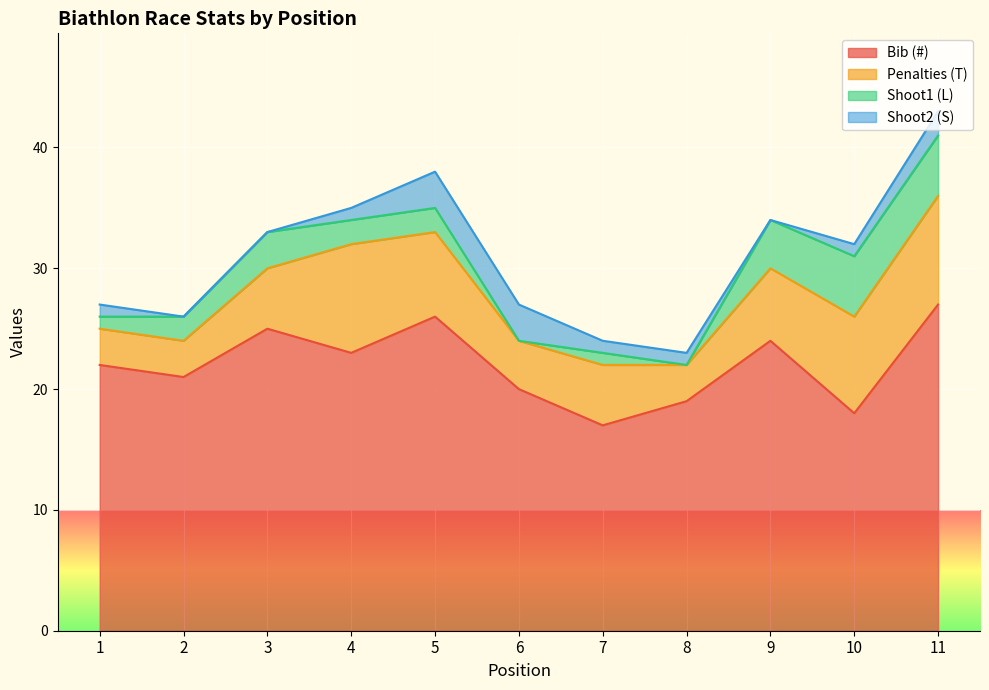

What is the value of the Penalties (T) point at the 11th from the left?

9